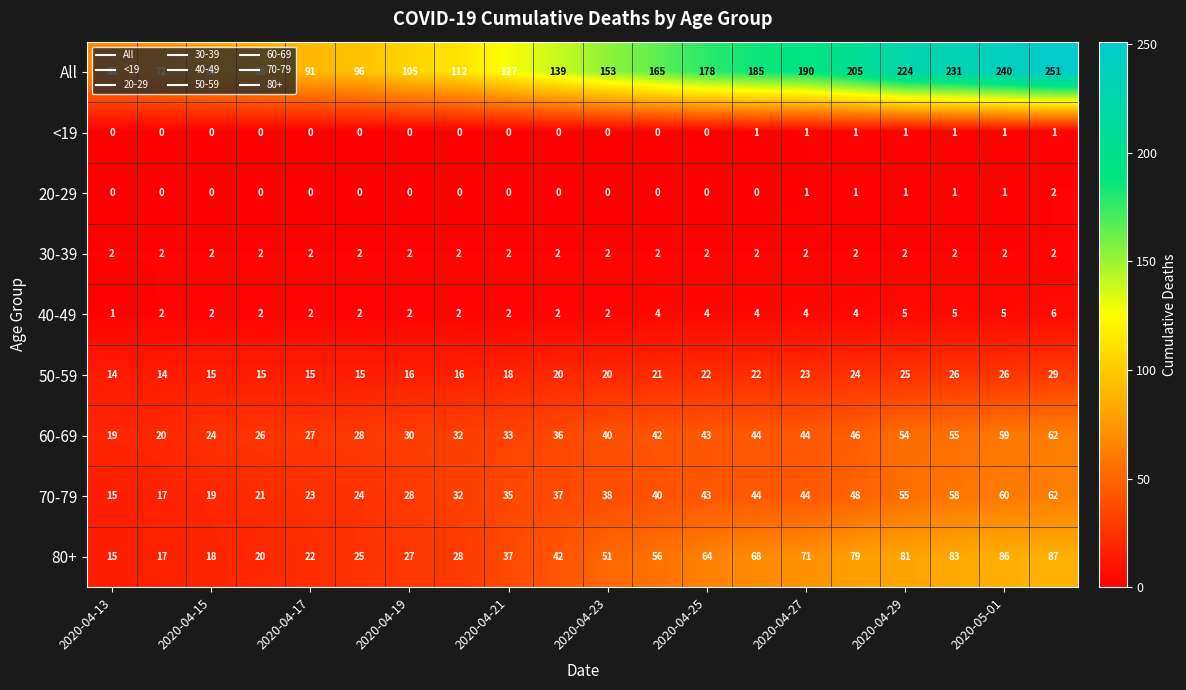

Which series has the largest total across all categories?

All